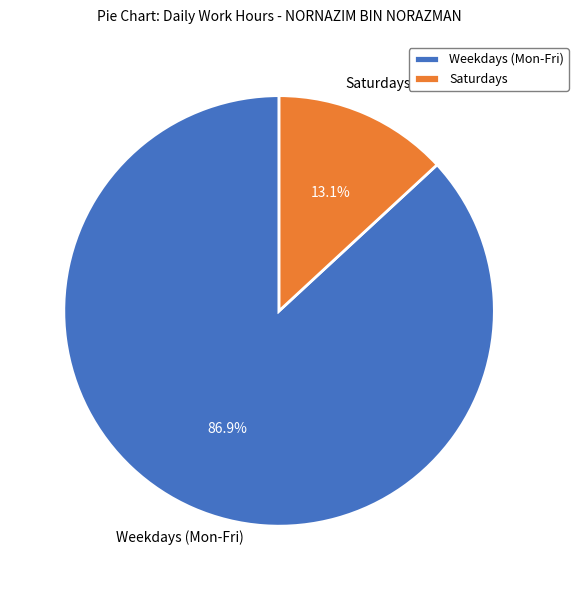

Which has a higher value, Saturdays or Weekdays (Mon-Fri)?

Weekdays (Mon-Fri)